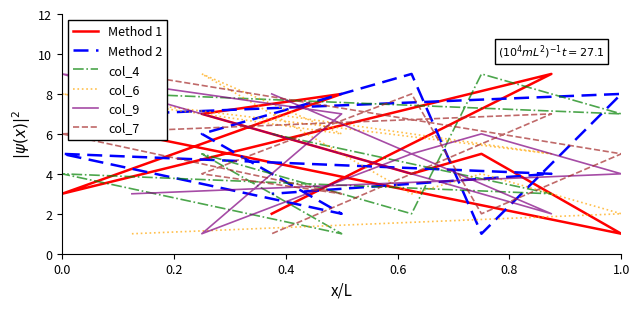

True or false: col_7 has more than 1 interior local peaks.

True